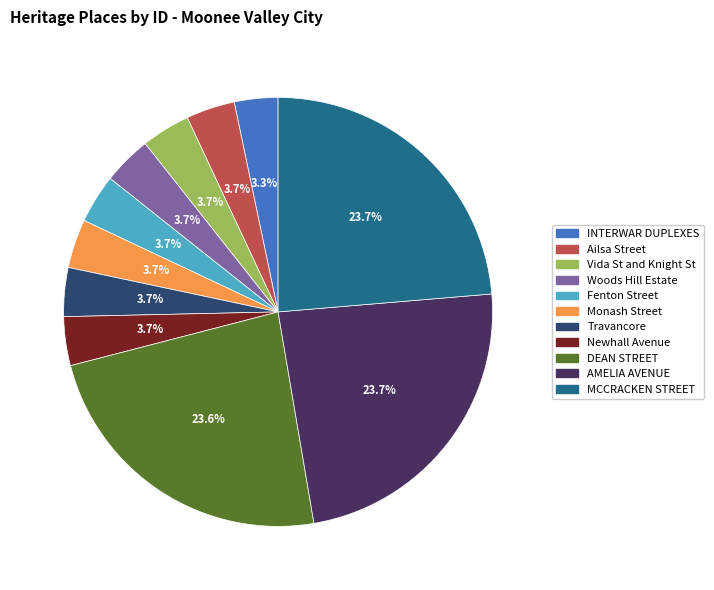

Is the sum of Travancore and MCCRACKEN STREET greater than half?

No